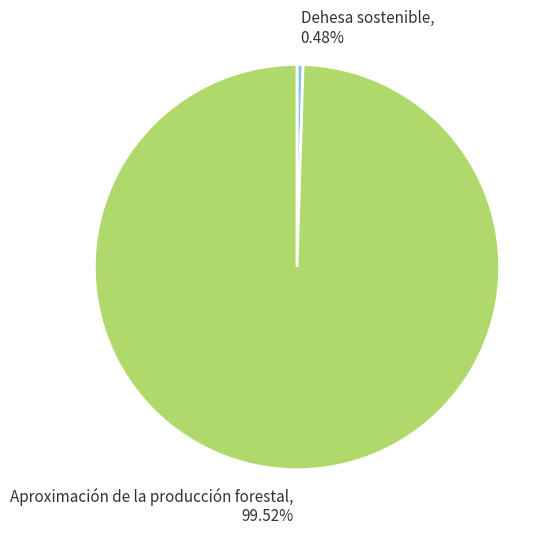

Is there any slice that represents more than half of the pie?

Yes